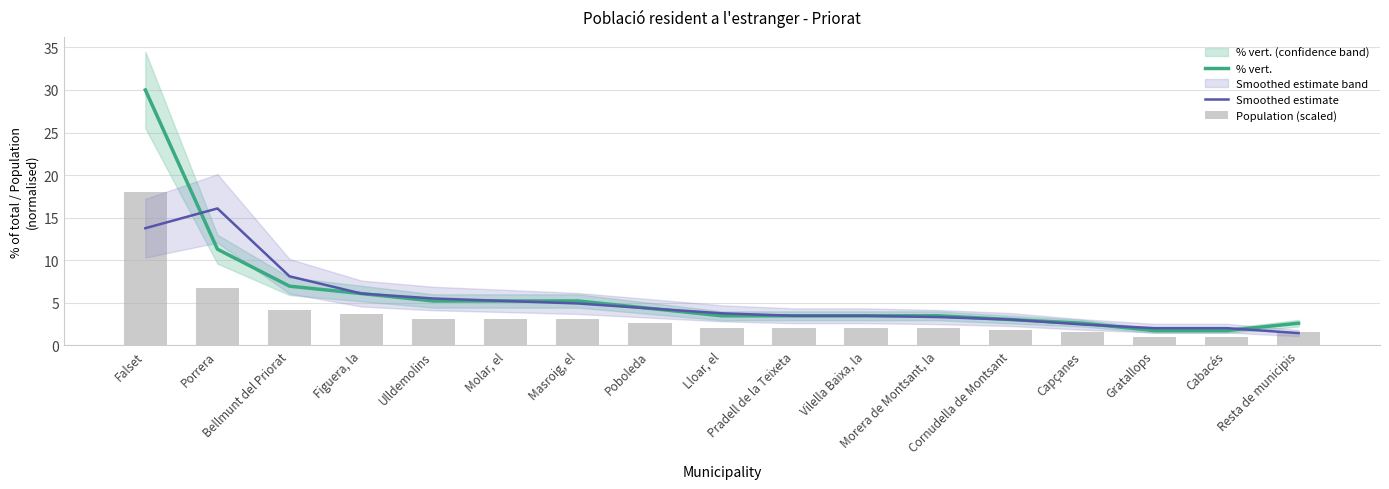

Does the chart contain stacked bars?

No